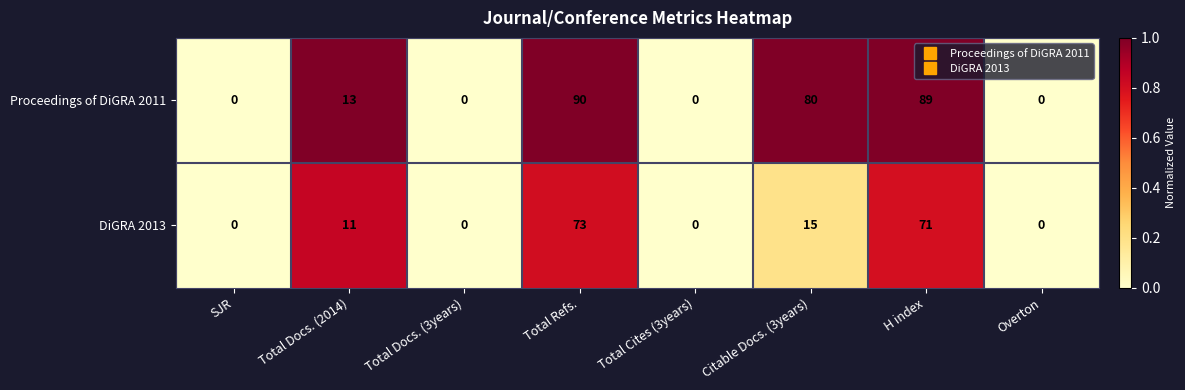

Rank the series by their average value, from highest to lowest.

Proceedings of DiGRA 2011, DiGRA 2013